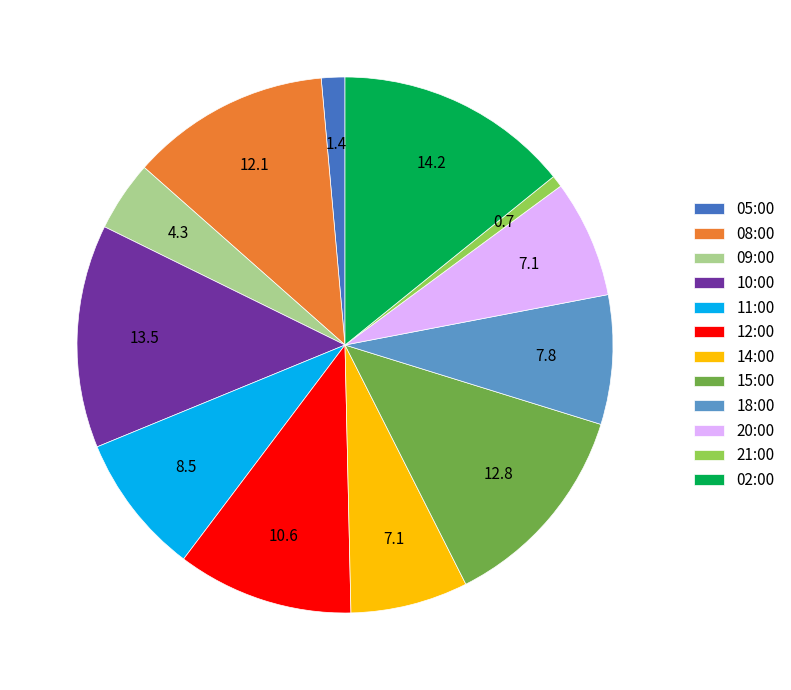

Is the sum of 14:00 and 12:00 greater than half?

No